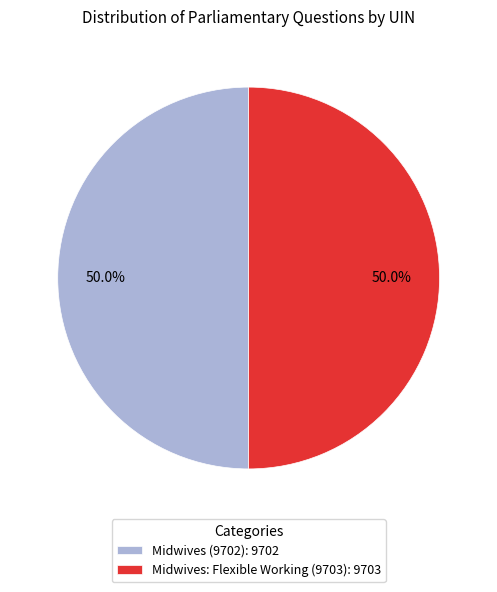

Approximately how many times larger is the value at Midwives: Flexible Working (9703): 9703 compared to Midwives (9702): 9702?

1.0